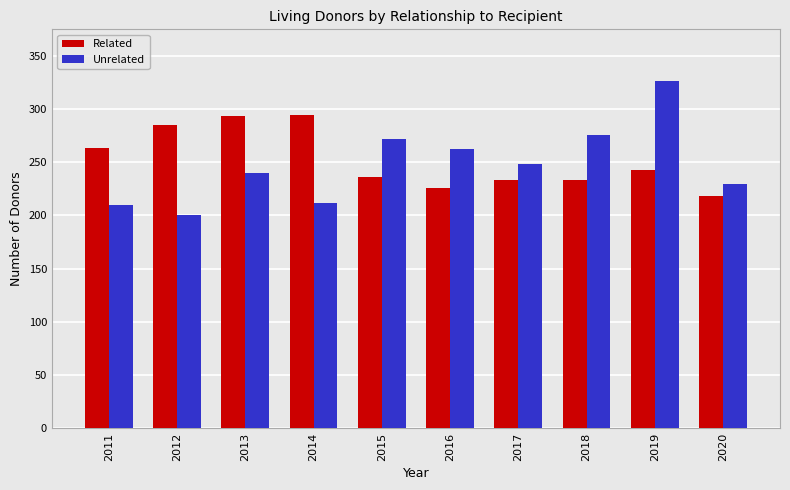

What is the difference between the maximum and second lowest values in the Unrelated series?

116